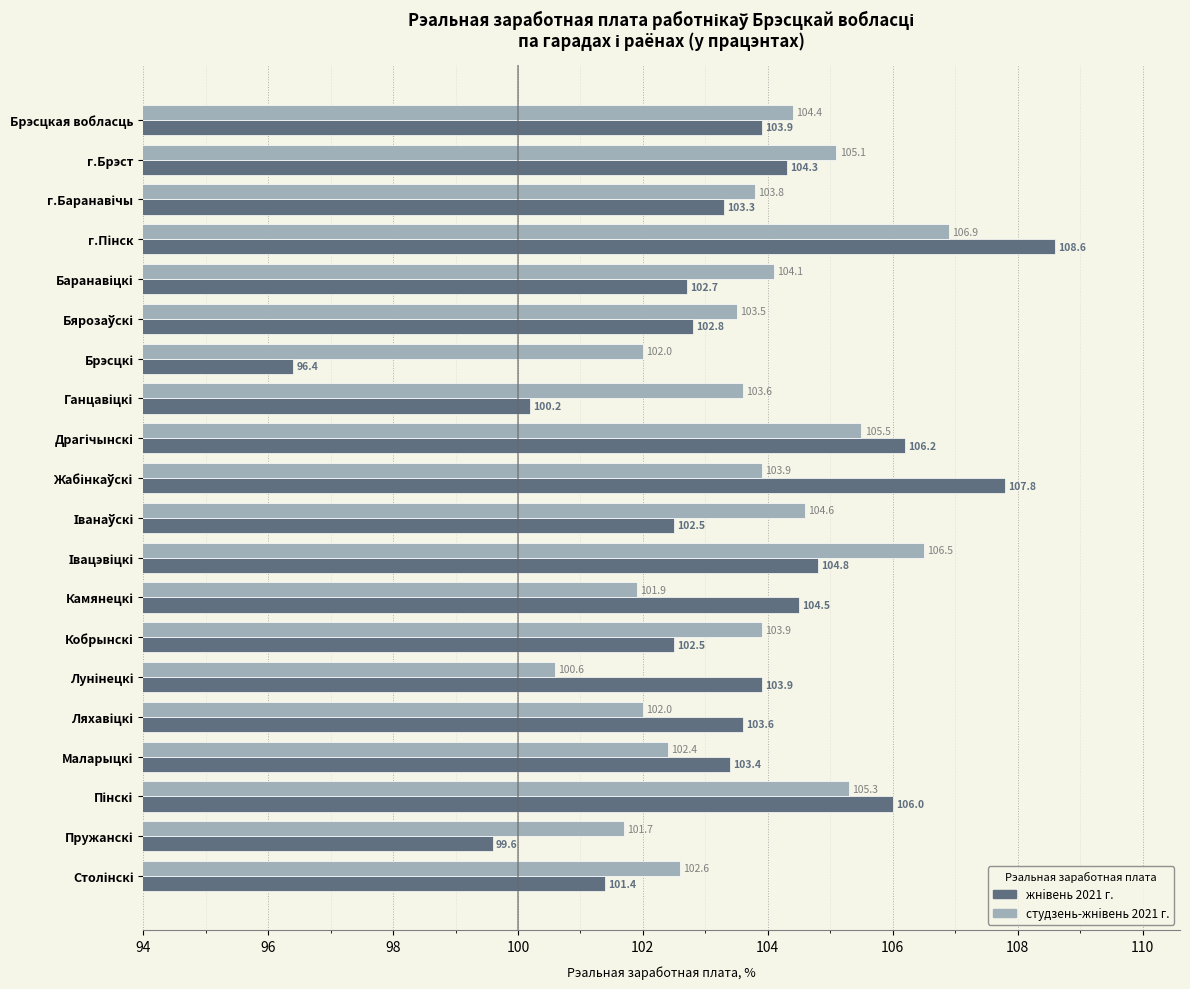

What is the highest value of the жнiвень 2021 г. series?

108.6